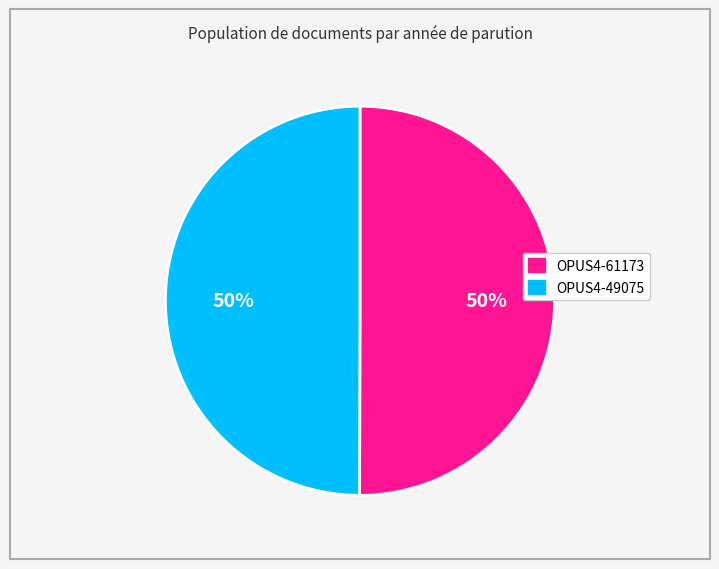

How many slices are in this pie chart?

2